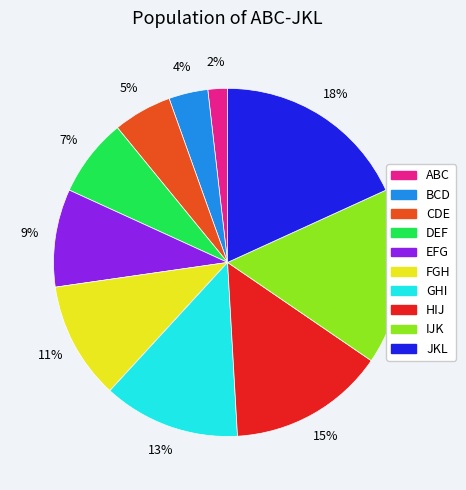

Which slice is the smallest?

ABC